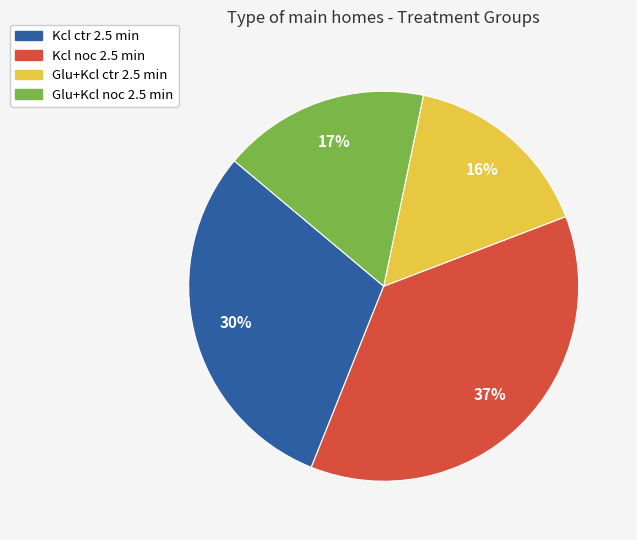

True or false: Glu+Kcl ctr 2.5 min accounts for 28% of the total.

False